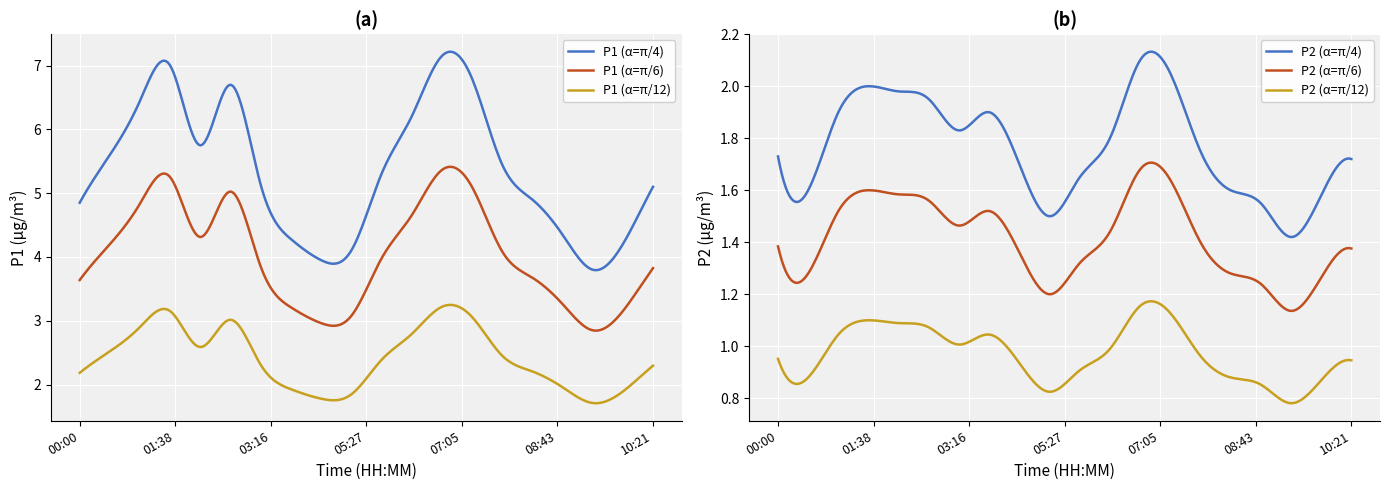

Is the value of P2 at 01:06 greater than the value of P1 at 02:43?

No